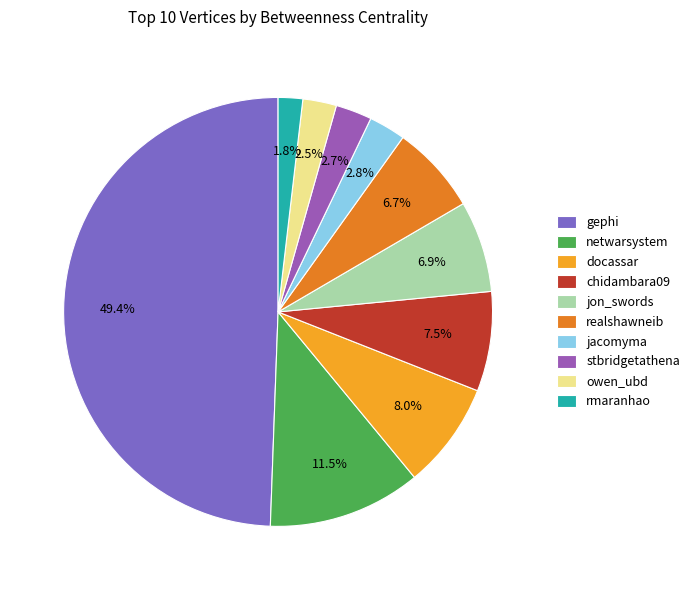

What portion of the pie excludes netwarsystem?

88.5%